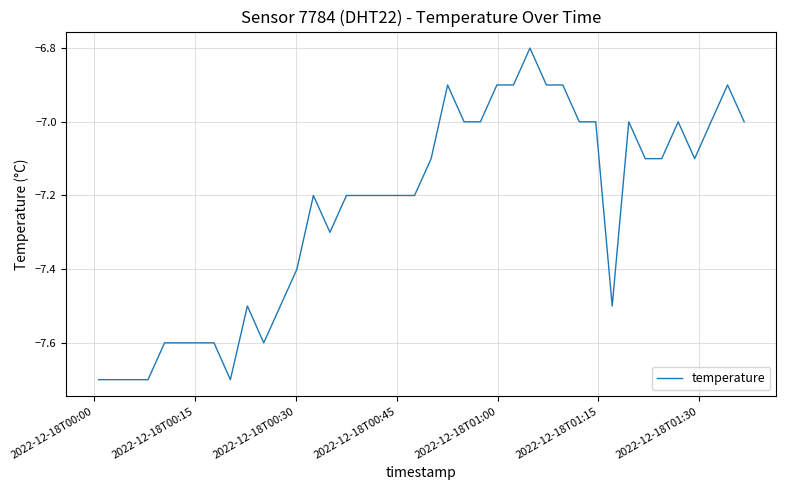

What is the average value?

-7.2